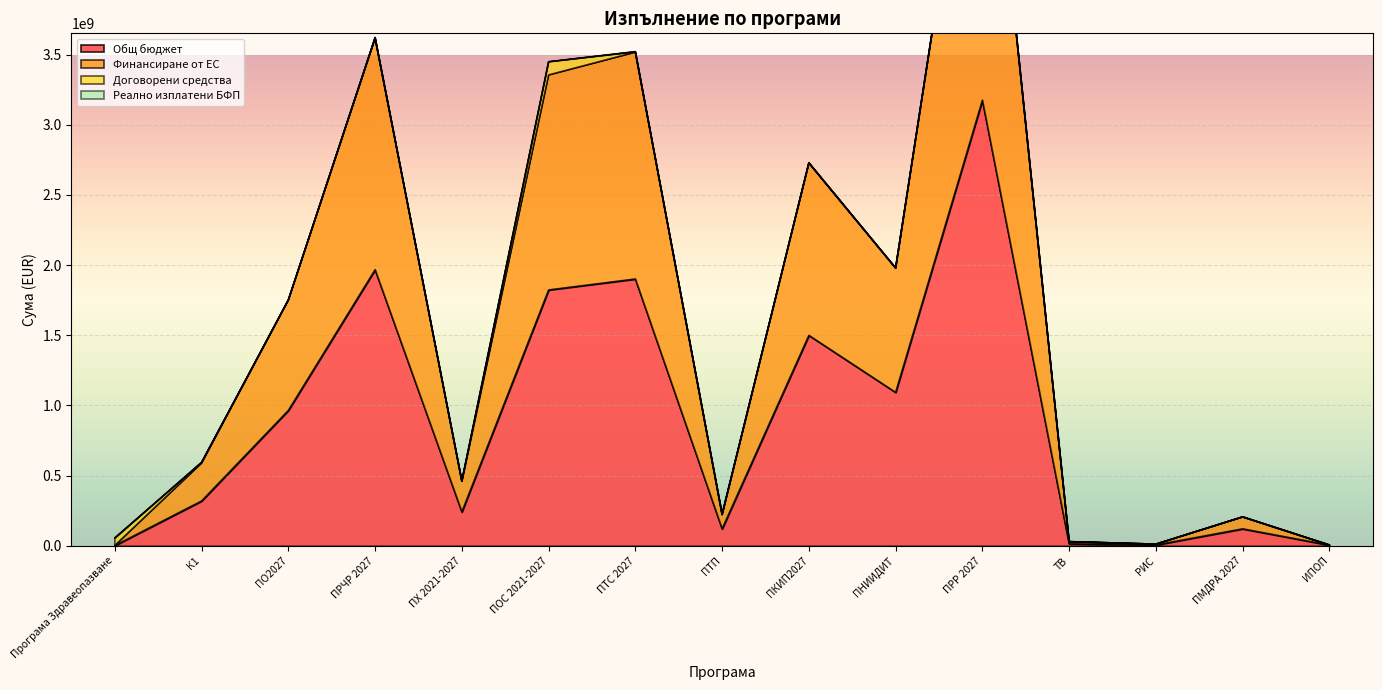

The Общ бюджет series shows 433875829.9 at ПНИИДИТ. True or false?

False